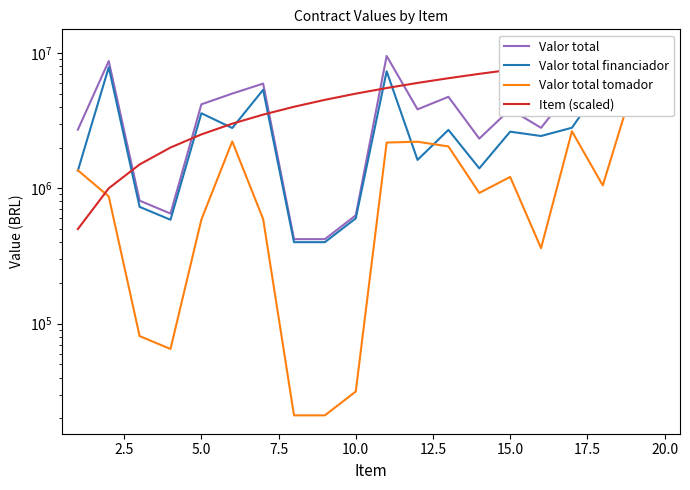

Which series has the widest spread of values?

Valor total